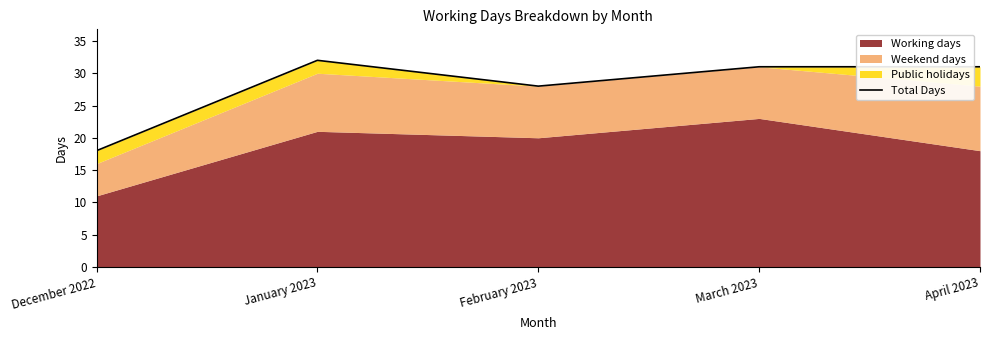

What is the label of the 5th point from the left?

April 2023